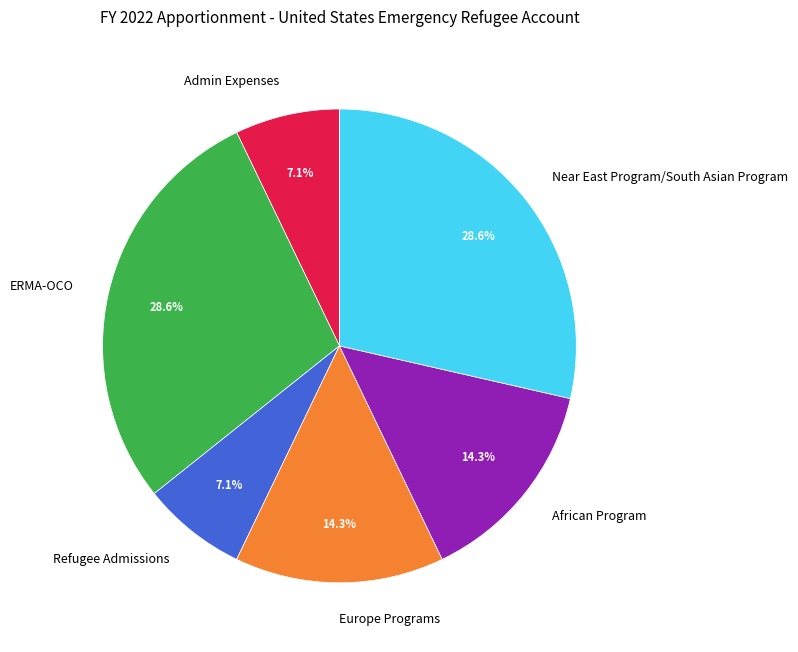

To the nearest percent, what is the combined percentage of ERMA-OCO and Admin Expenses?

36%